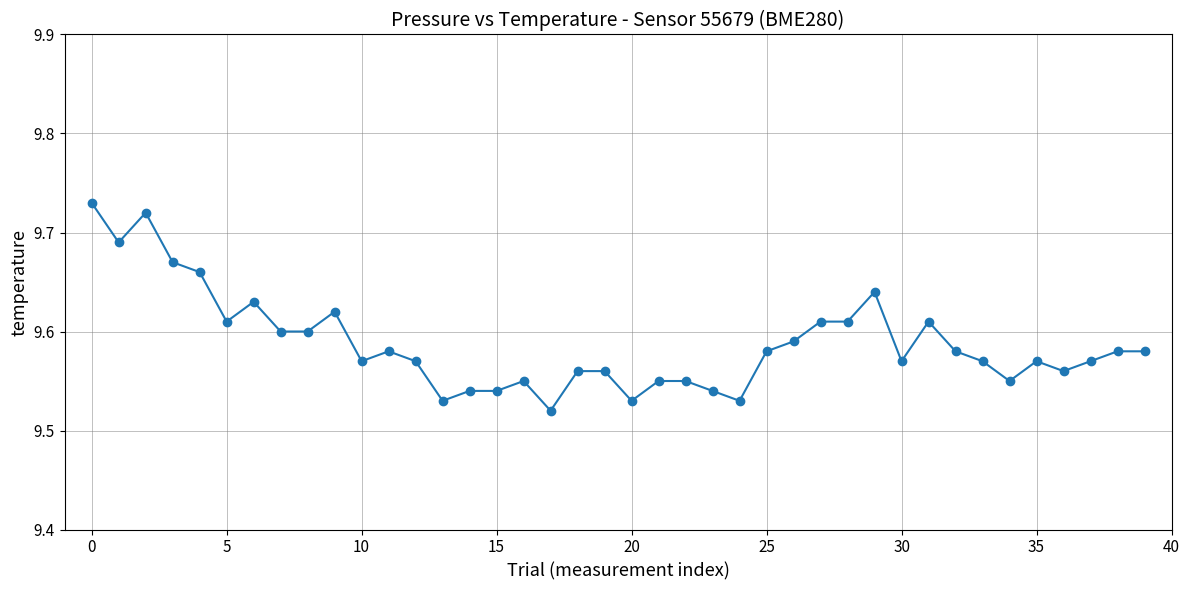

True or false: the data has more than 2 interior local peaks.

True